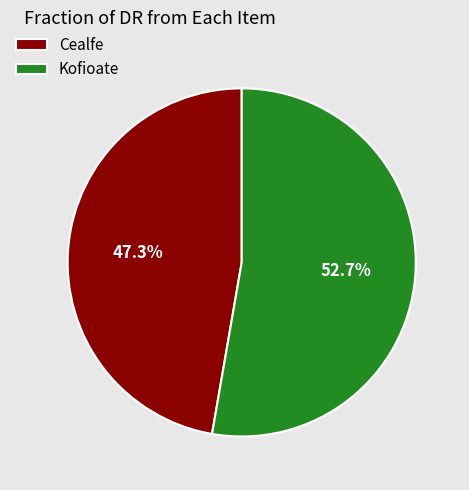

To the nearest percent, what is the average slice percentage?

50%